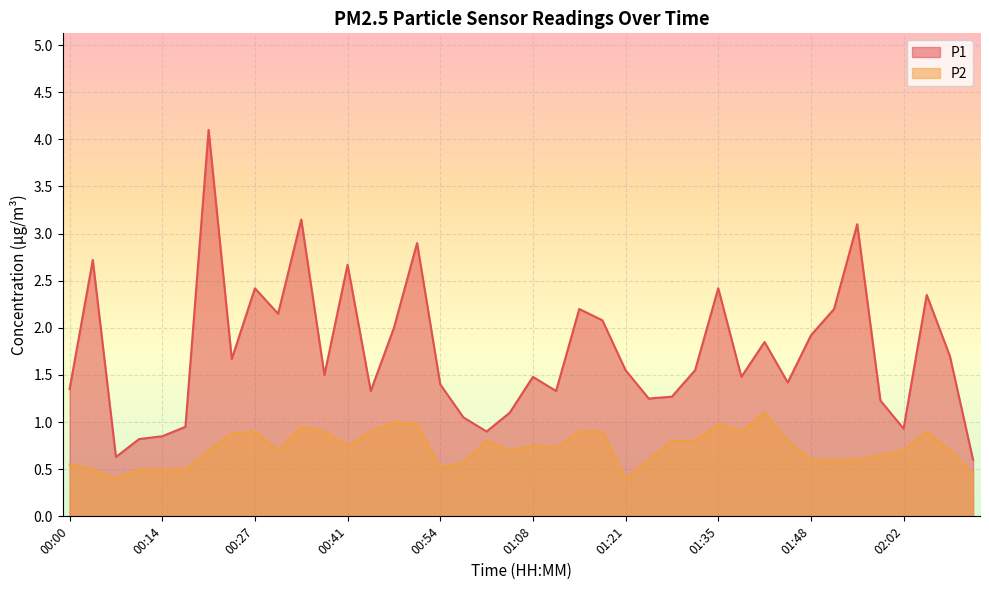

What is the difference between the maximum and minimum values in the P1 series?

3.5